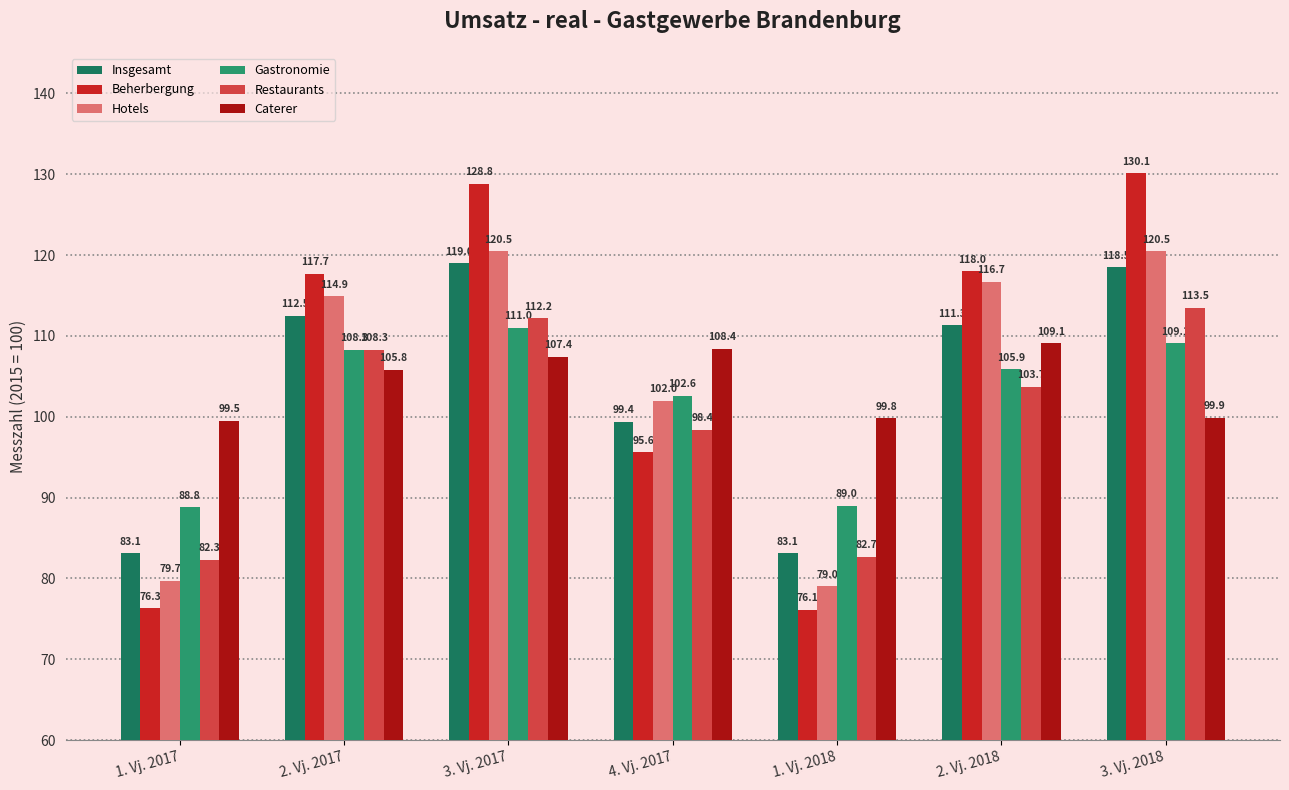

Reading left to right, transcribe all the data shown in this chart.

Insgesamt: 83.1	112.5	119.0	99.4	83.1	111.3	118.5
Beherbergung: 76.3	117.7	128.8	95.6	76.1	118.0	130.1
Hotels: 79.7	114.9	120.5	102.0	79.0	116.7	120.5
Gastronomie: 88.8	108.3	111.0	102.6	89.0	105.9	109.1
Restaurants: 82.3	108.3	112.2	98.4	82.7	103.7	113.5
Caterer: 99.5	105.8	107.4	108.4	99.8	109.1	99.9